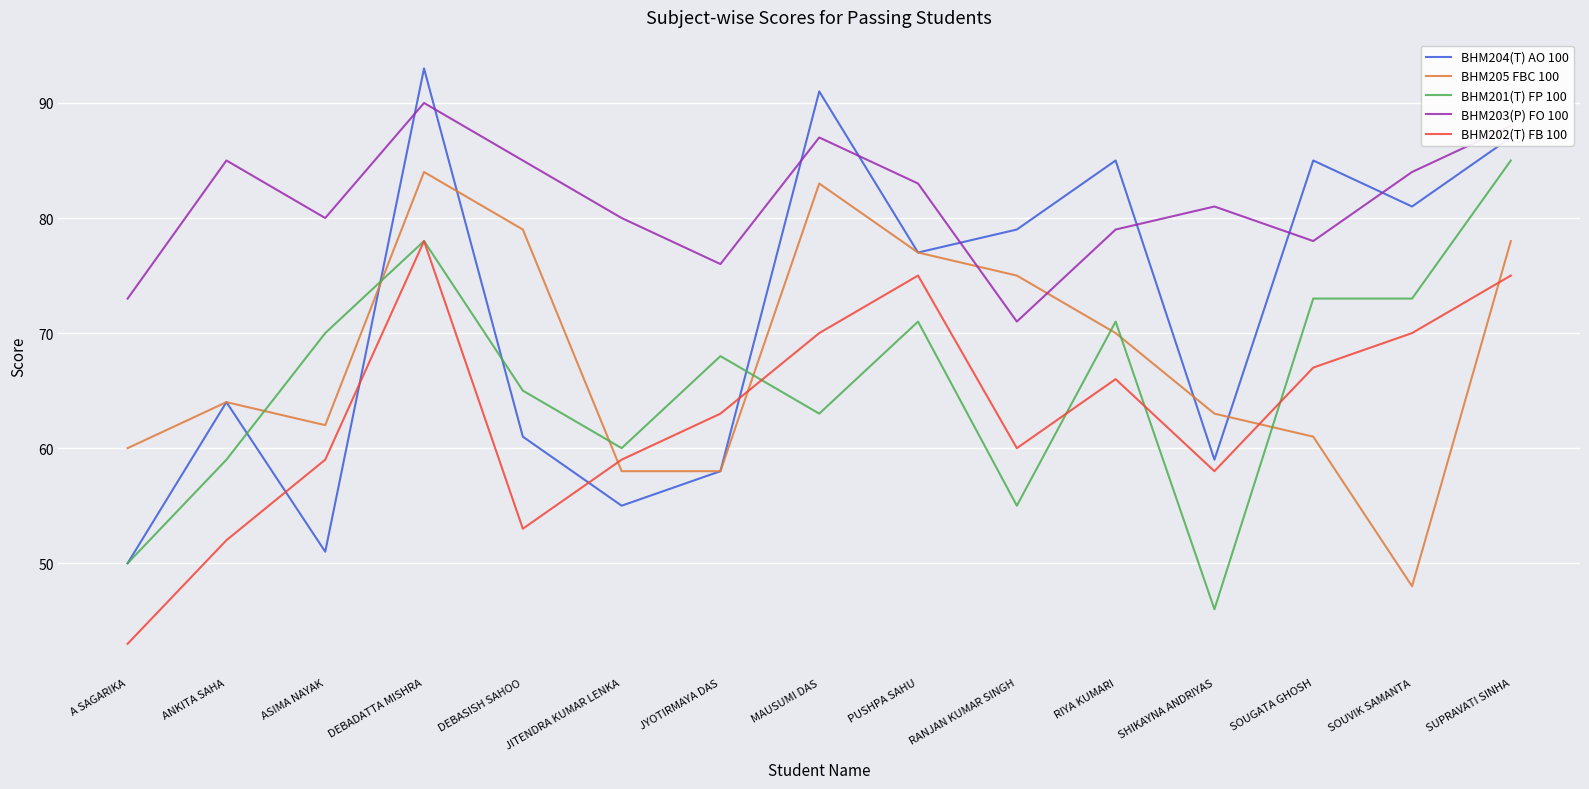

At how many categories does at least one series exceed 68?

15